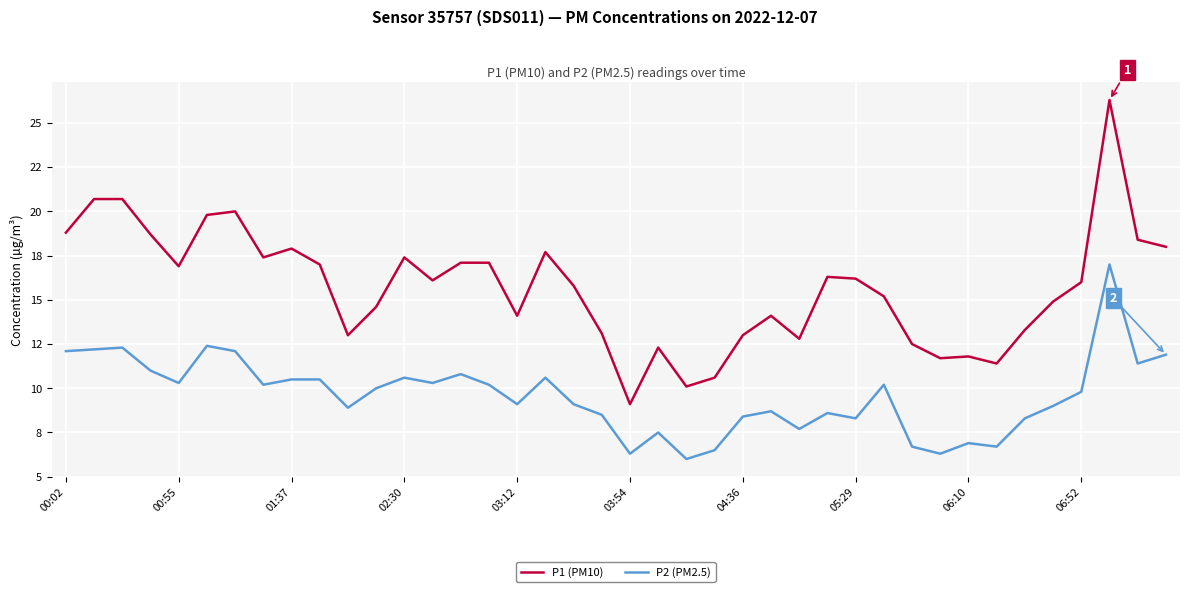

Which series has the widest spread of values?

P1 (PM10)